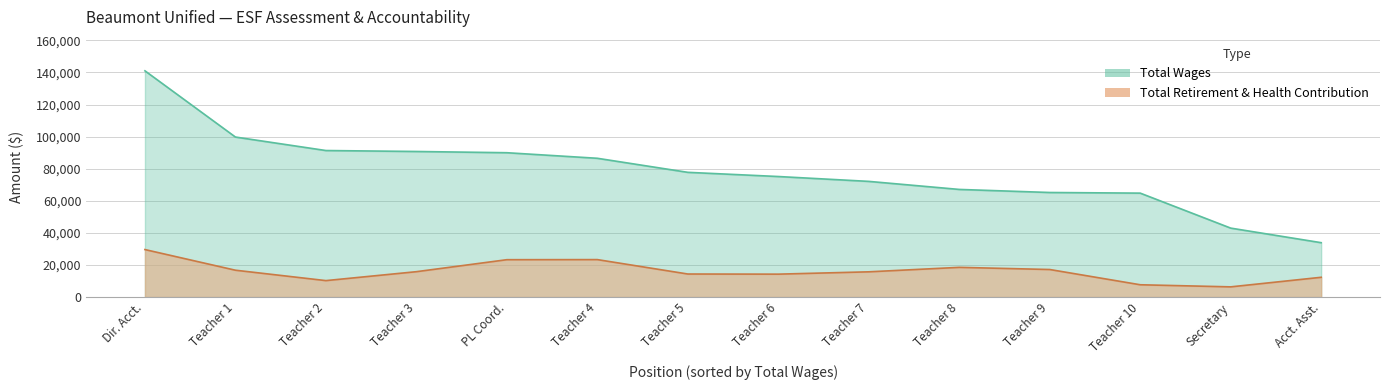

What is the sum of all total_wages values?

1098092